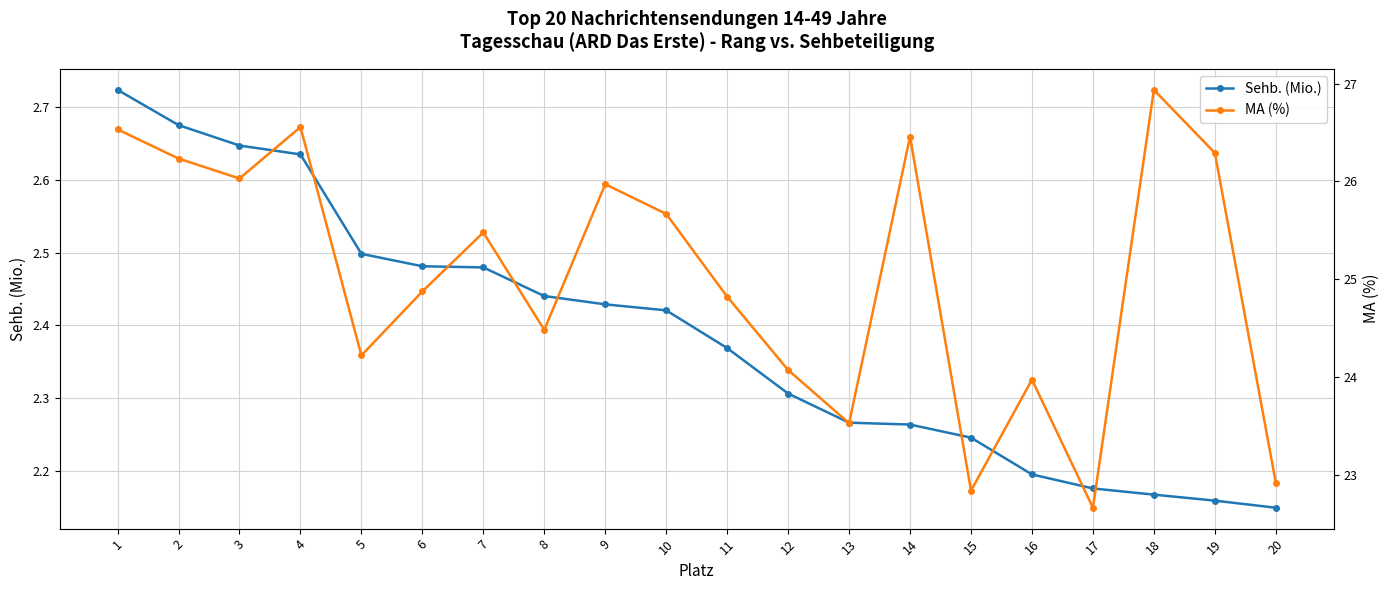

How many data points in MA (%) are above 25?

10